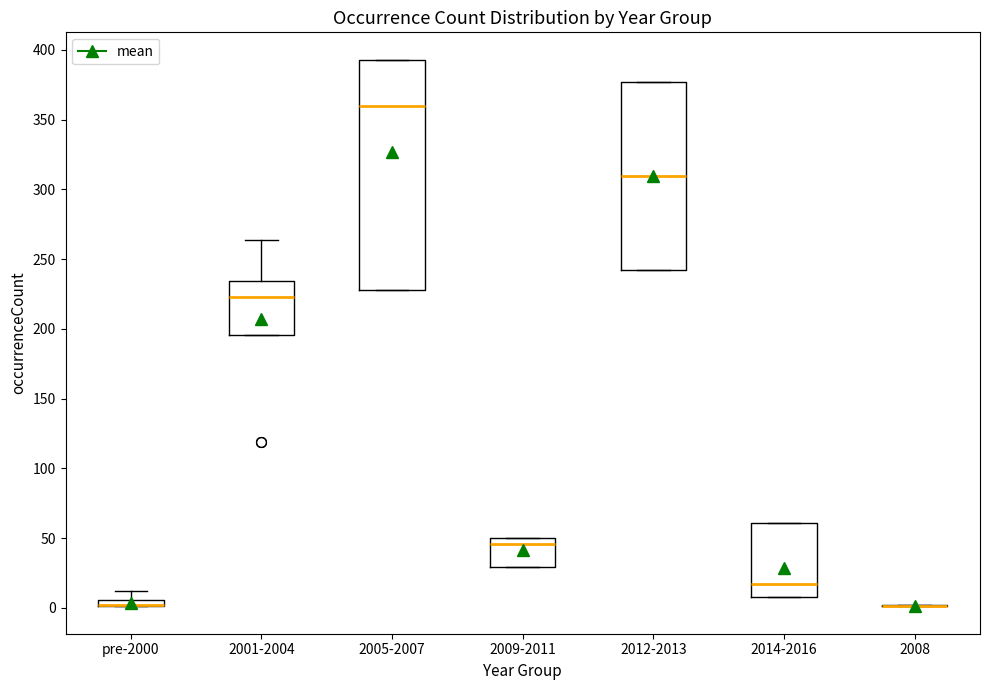

Which box is the tallest, from its lower edge to its upper edge?

2005-2007